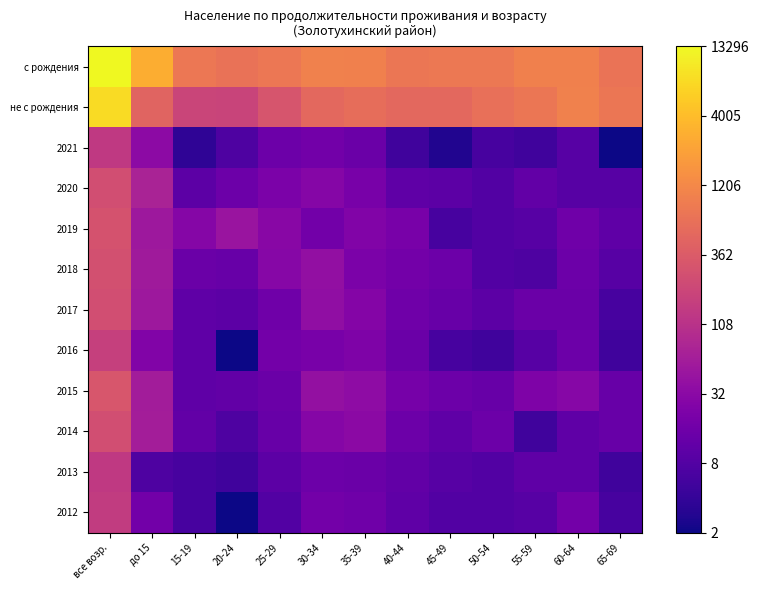

What is the smallest value displayed?

1.1